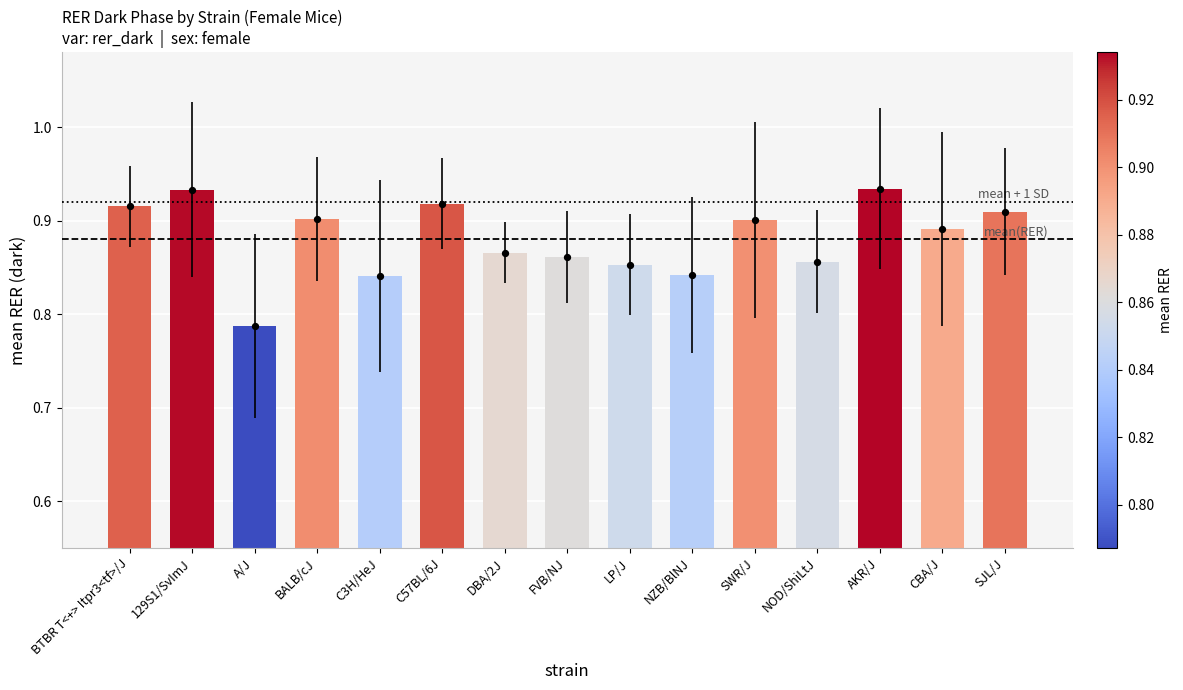

Between NOD/ShiLtJ and BALB/cJ, which is larger?

BALB/cJ